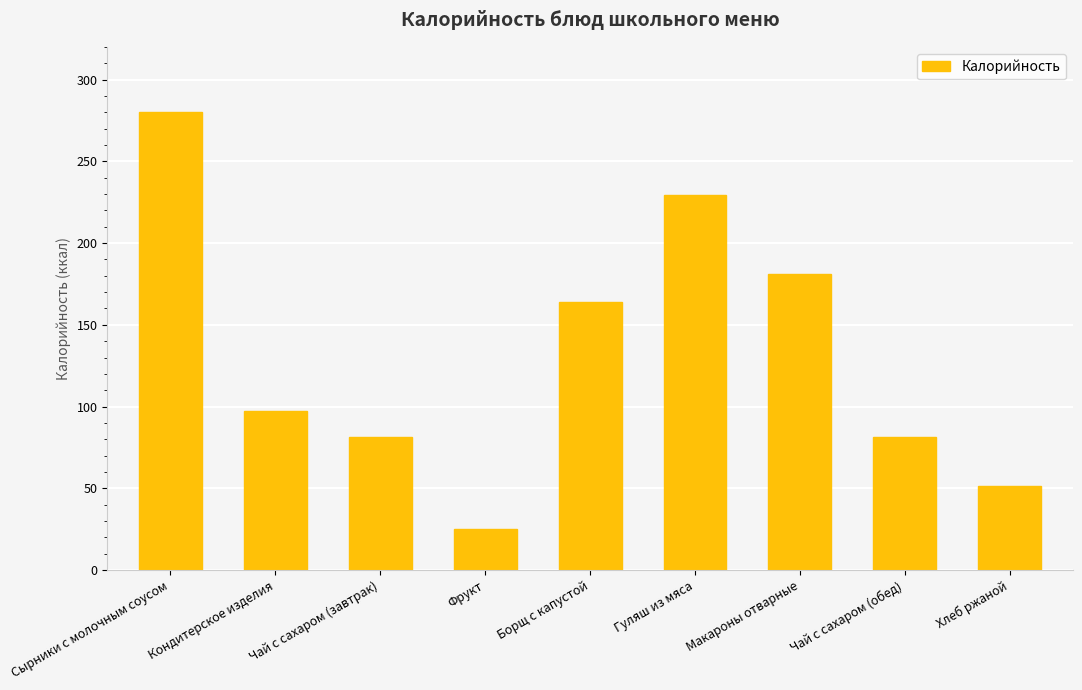

What position from the left is Сырники с молочным соусом?

1